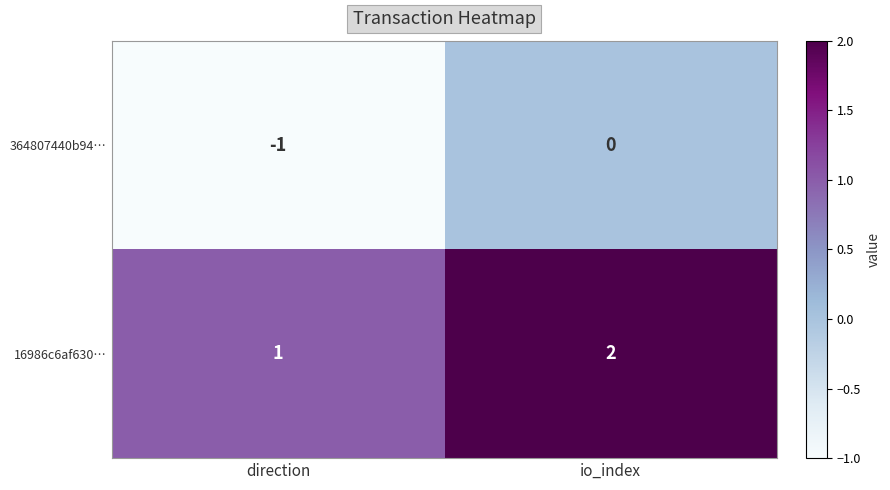

Which label corresponds to the largest value in the chart?

io_index